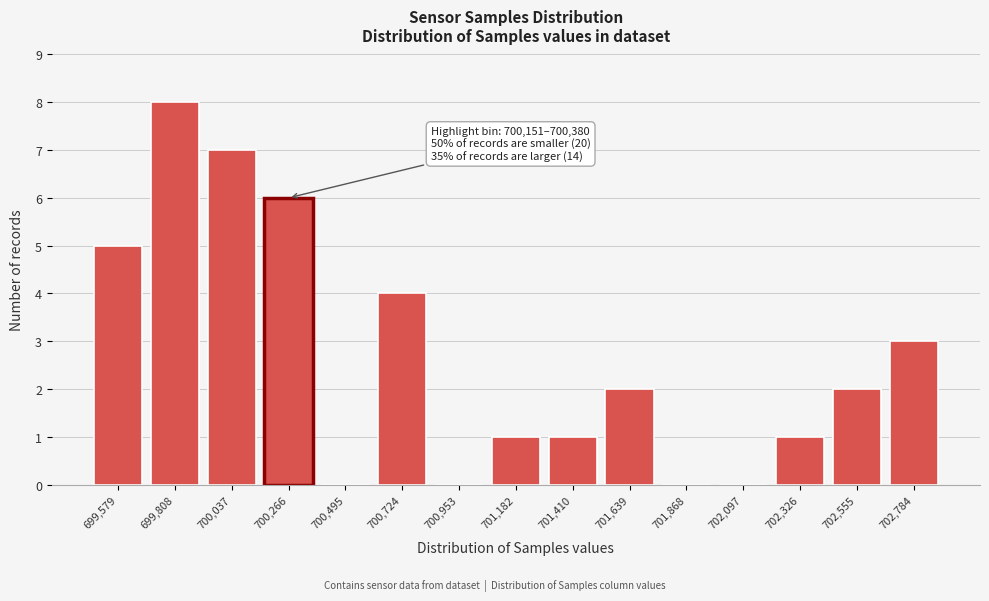

Reading right to left, list all the values displayed in this chart.

702,784=3	702,555=2	702,326=1	702,097=0	701,868=0	701,639=2	701,410=1	701,182=1	700,953=0	700,724=4	700,495=0	700,266=6	700,037=7	699,808=8	699,579=5